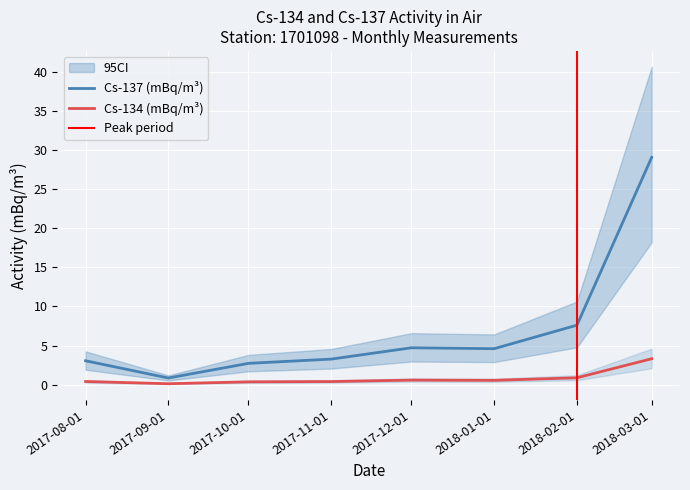

How many distinct data groups are displayed?

2